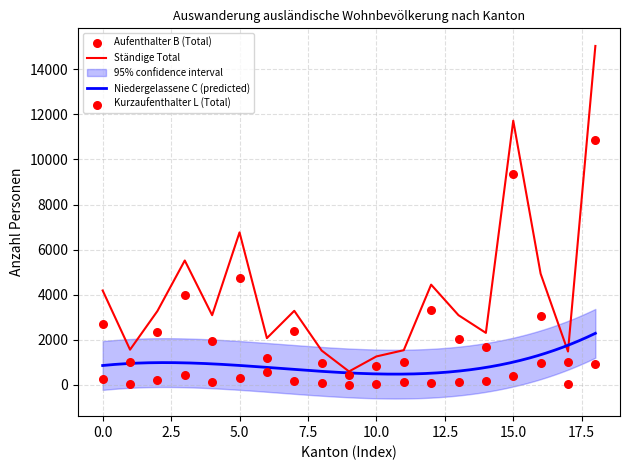

What is the minimum value for Ständige Total?

600